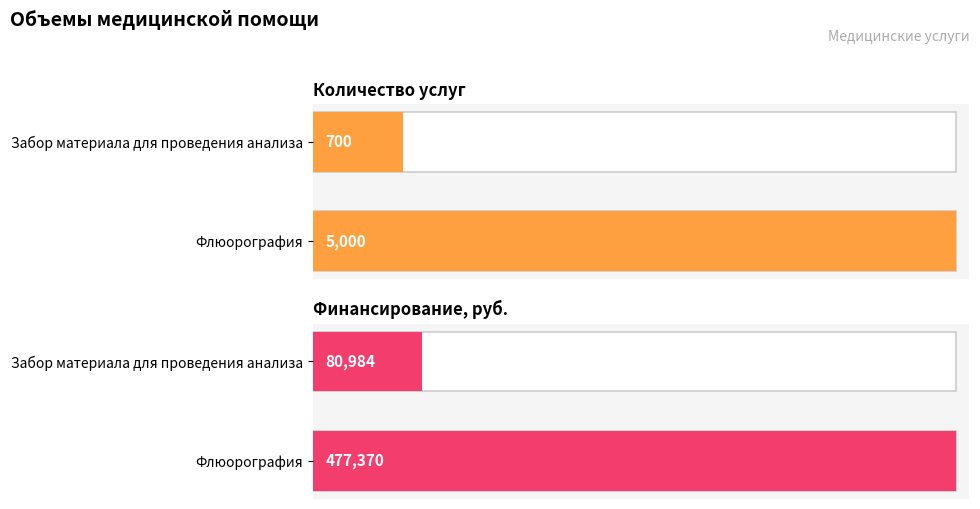

List the labels in order of Финансирование, руб. value, smallest first.

Забор материала для проведения анализа, Флюорография